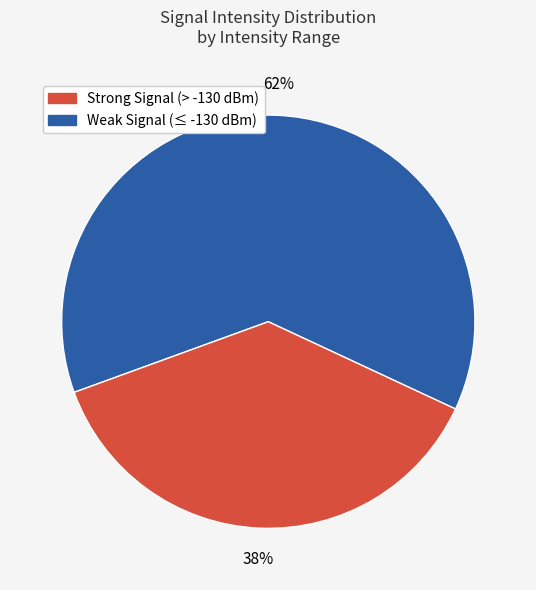

To the nearest percent, what is the average slice percentage?

50%